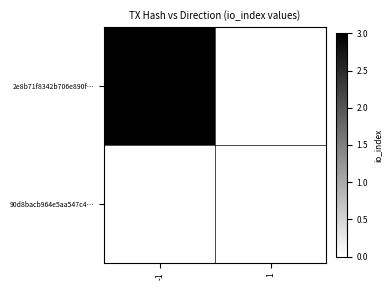

Reading left to right, list all the values displayed in this chart.

2e8b71f8342b706e890f…: -1=3	1=0
90d8bacb964e5aa547c4…: -1=0	1=0